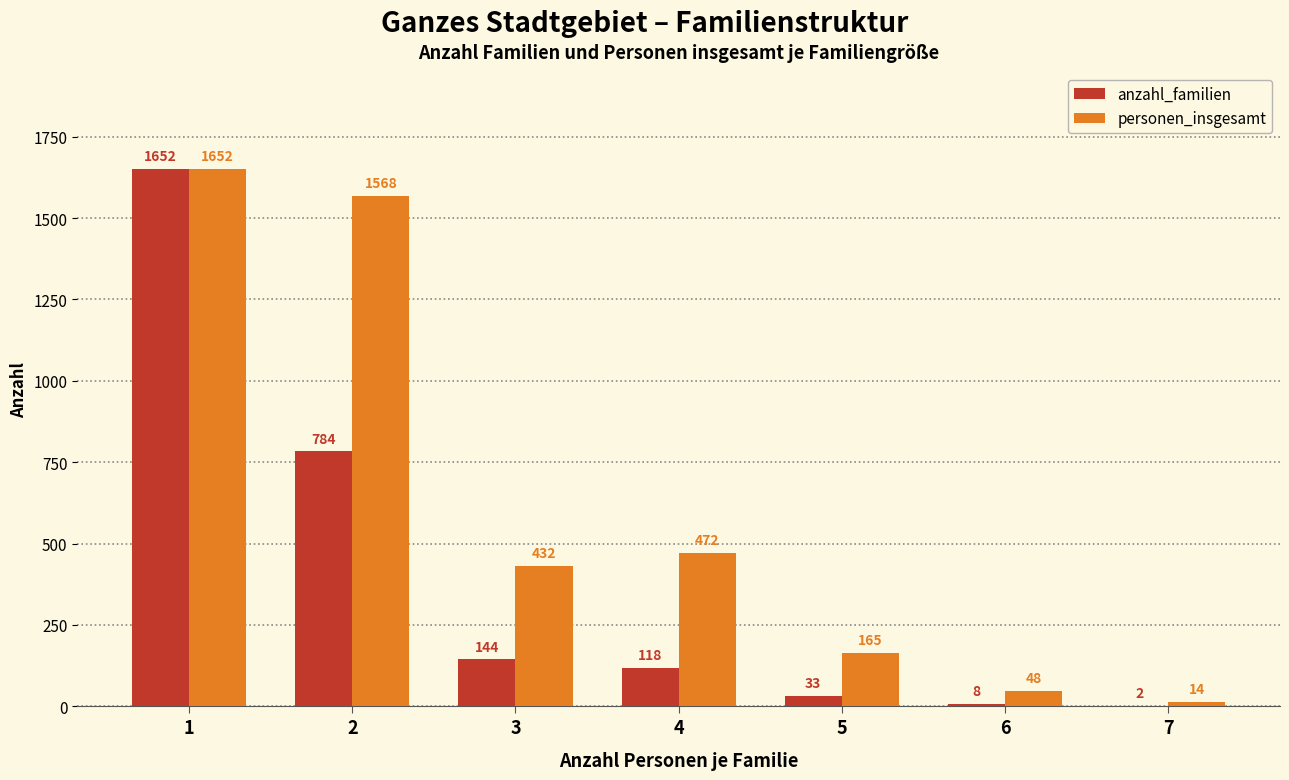

True or false: personen_insgesamt has a value of 1568 at 2.

True